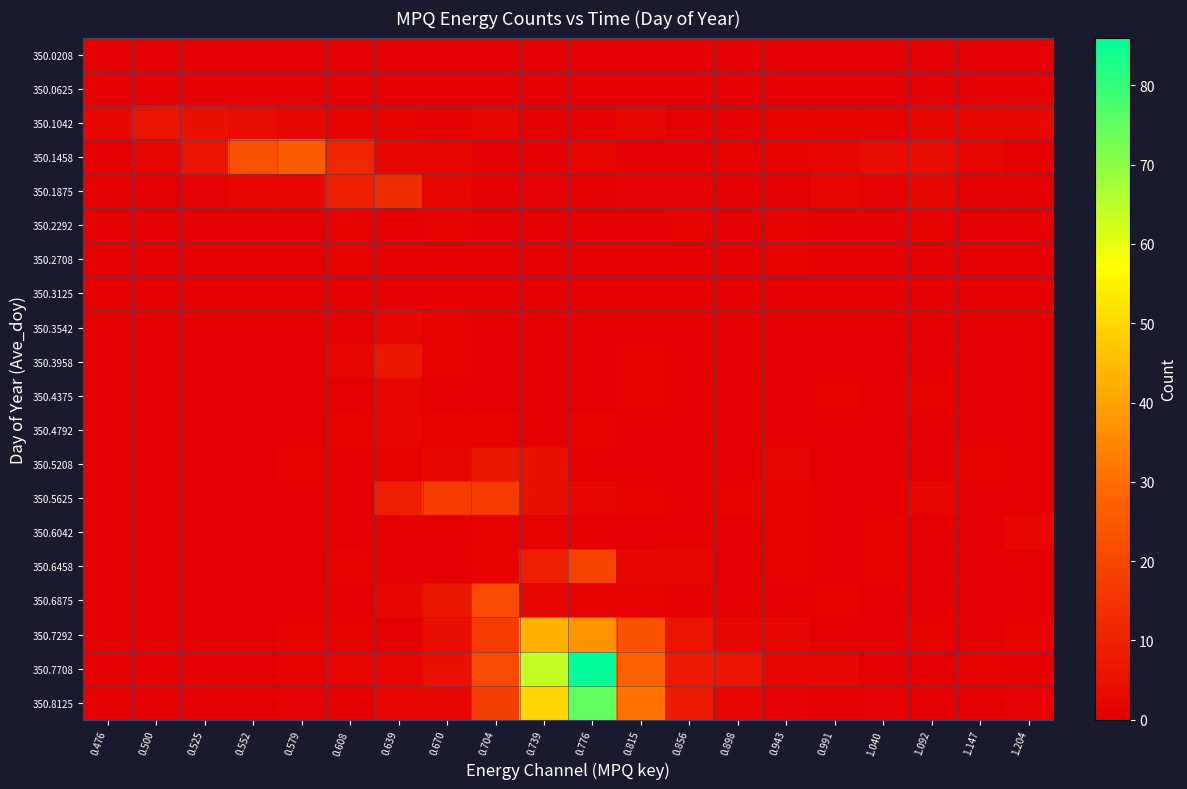

Which series changed the most between 0.856 and 0.991?

350.8125